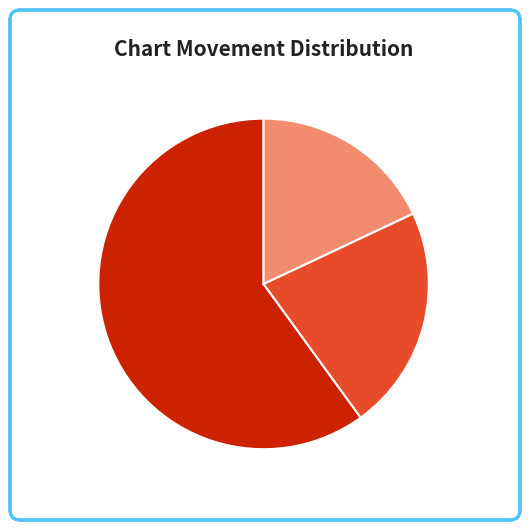

Which slice is the smallest?

-